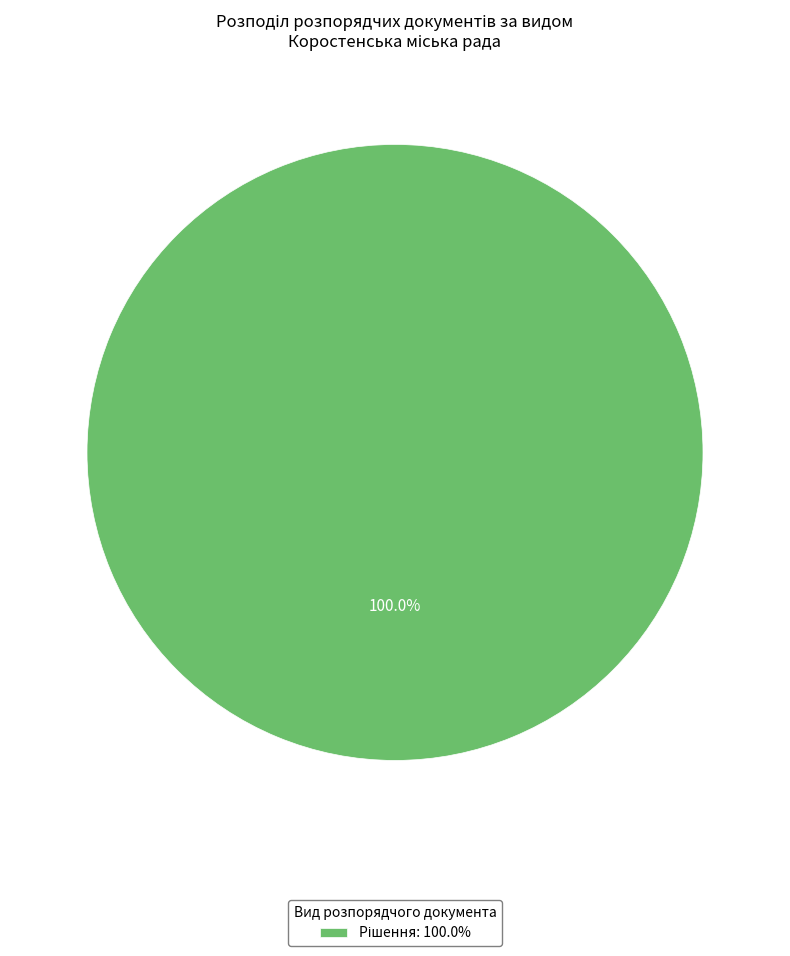

How many slices are in this pie chart?

1